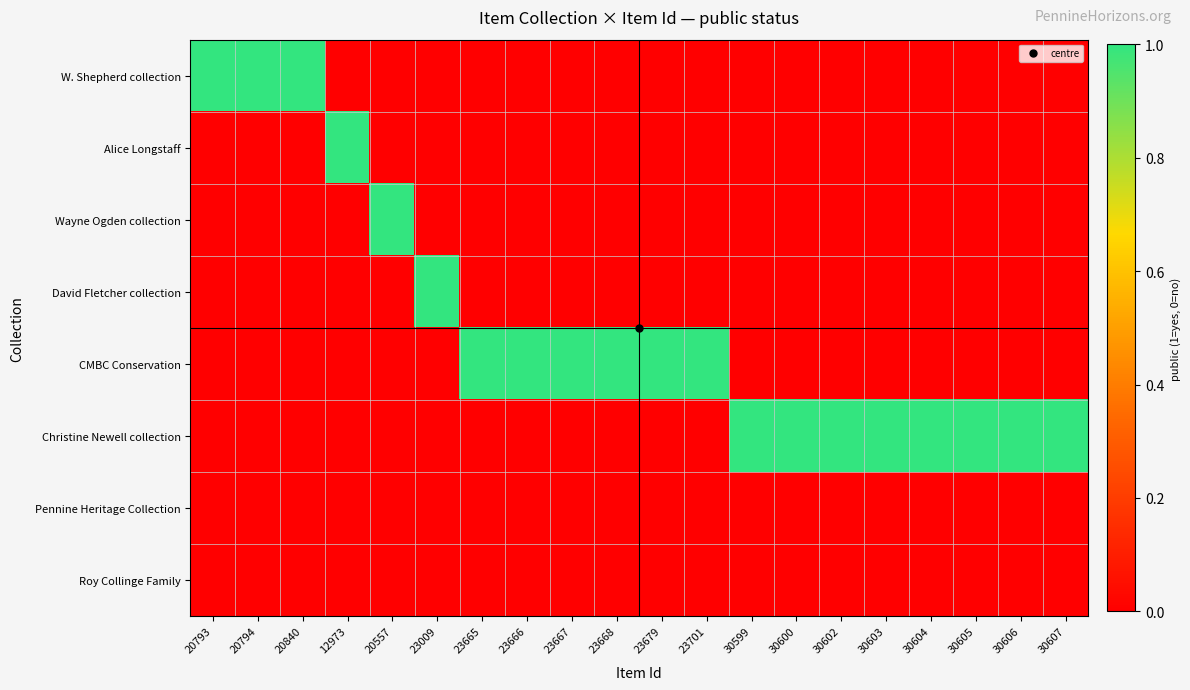

Which series has the widest spread of values?

W. Shepherd collection